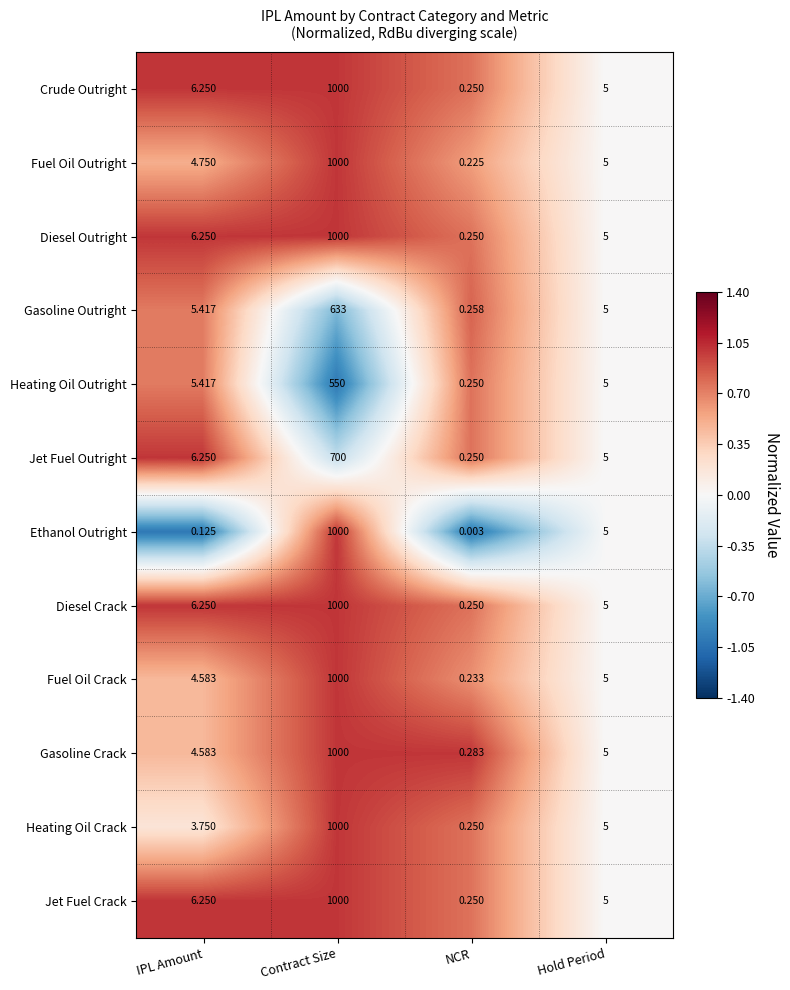

How many series are shown in this chart?

12